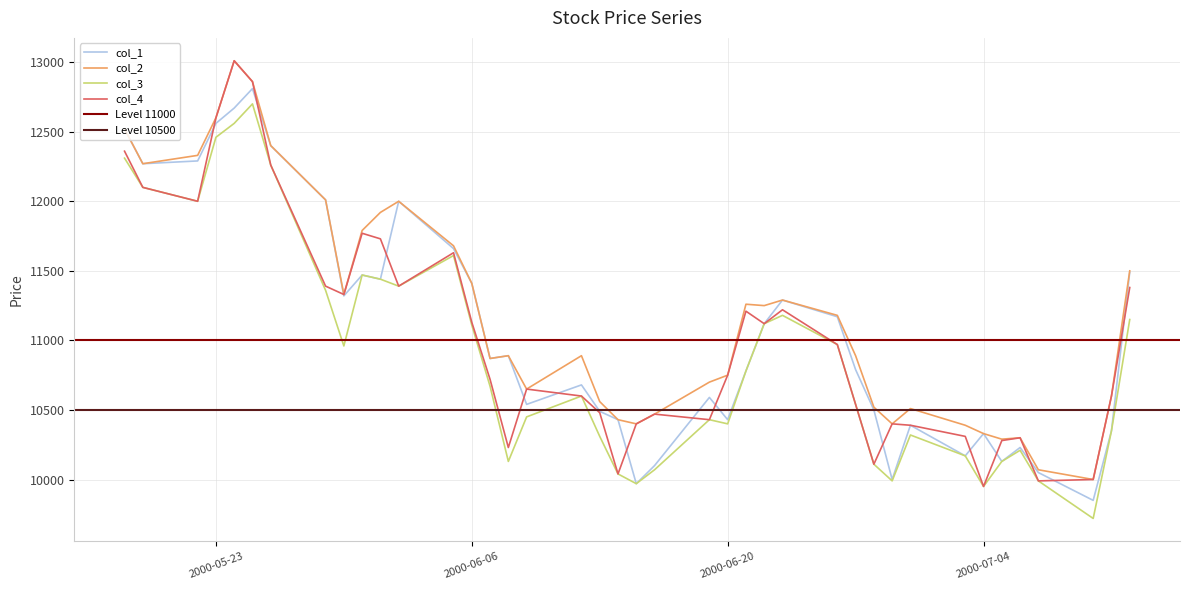

What is the difference between the maximum and minimum values in the col_3 series?

2980